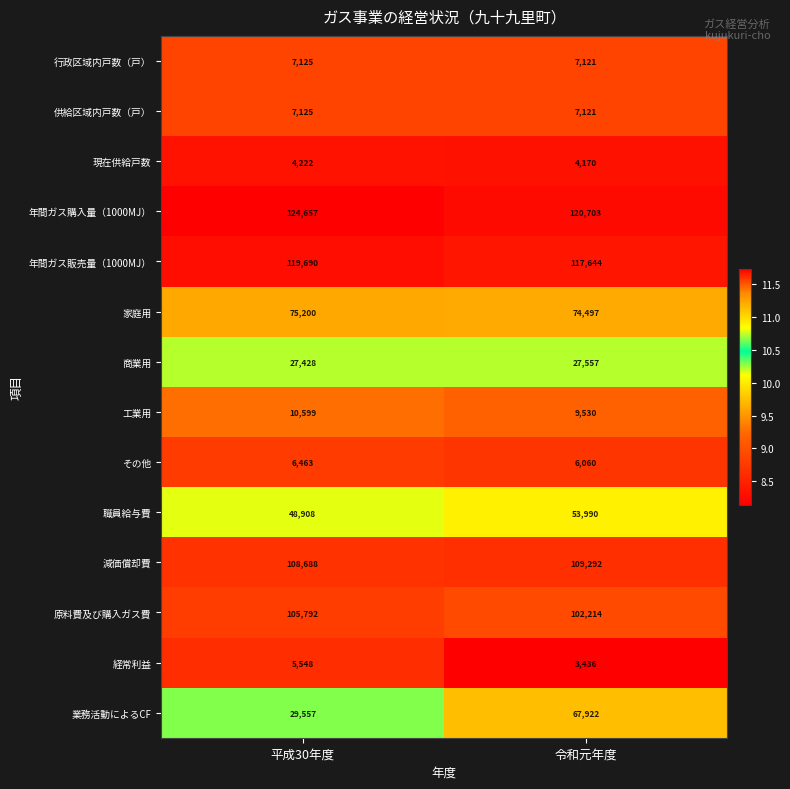

Reading left to right, what are all the values shown in this chart?

行政区域内戸数（戸）: 7125	7121
供給区域内戸数（戸）: 7125	7121
現在供給戸数: 4222	4170
年間ガス購入量（1000MJ）: 124657	120703
年間ガス販売量（1000MJ）: 119690	117644
家庭用: 75200	74497
商業用: 27428	27557
工業用: 10599	9530
その他: 6463	6060
職員給与費: 48908	53990
減価償却費: 108688	109292
原料費及び購入ガス費: 105792	102214
経常利益: 5548	3436
業務活動によるCF: 29557	67922